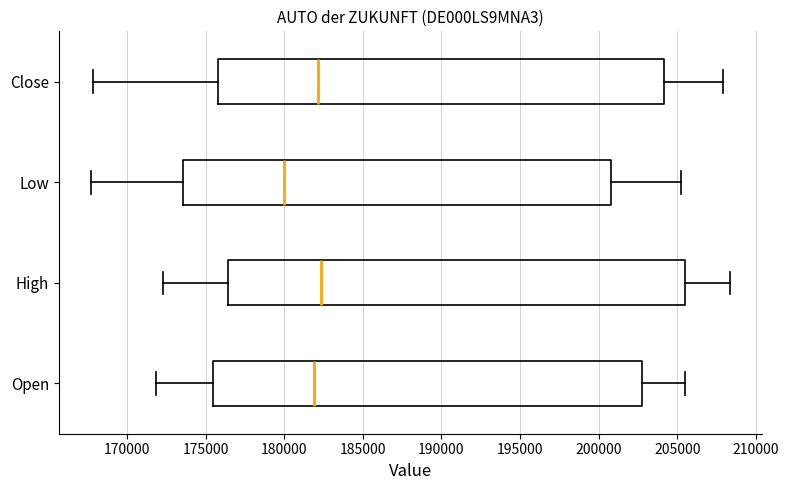

Reading bottom to top, read every box against the x-axis: the position of its median line, the range the box covers, and the ends of its whiskers. The values are not printed on the chart, so give them approximately, as read against the axis.

Open: median 182000, box 175500 to 203000, whiskers 172000 to 205500
High: median 182500, box 176500 to 205500, whiskers 172500 to 208500
Low: median 180000, box 173500 to 201000, whiskers 167500 to 205000
Close: median 182000, box 176000 to 204000, whiskers 168000 to 208000